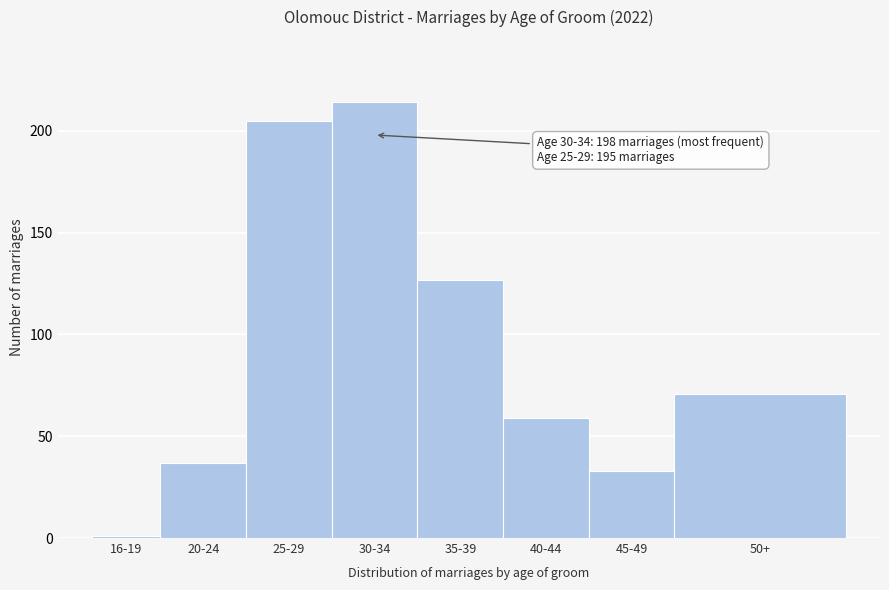

Reading left to right, extract all data points from this chart.

16-19=1	20-24=37	25-29=205	30-34=214	35-39=127	40-44=59	45-49=33	50+=71